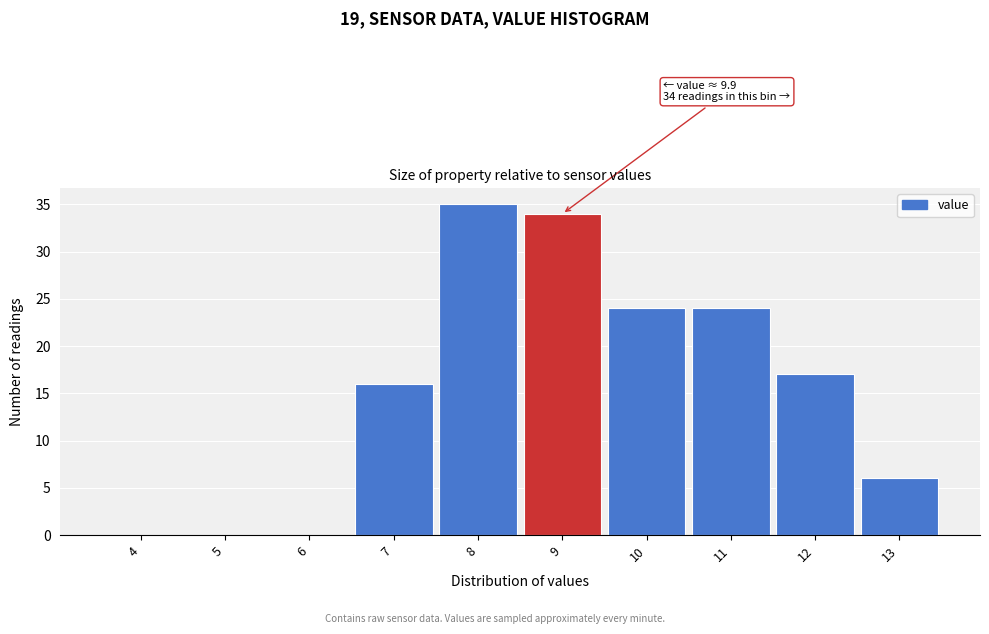

Reading left to right, list all the values displayed in this chart.

4=0	5=0	6=0	7=16	8=35	9=34	10=24	11=24	12=17	13=6